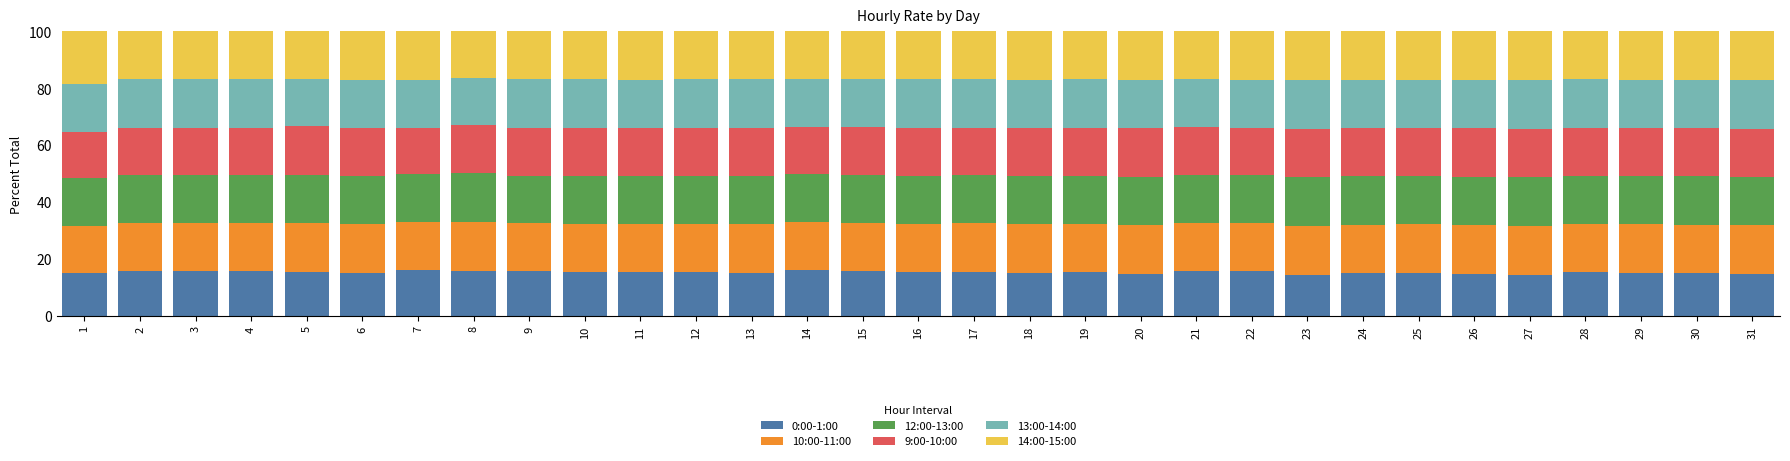

What is the total value across all series at 14?

100.0